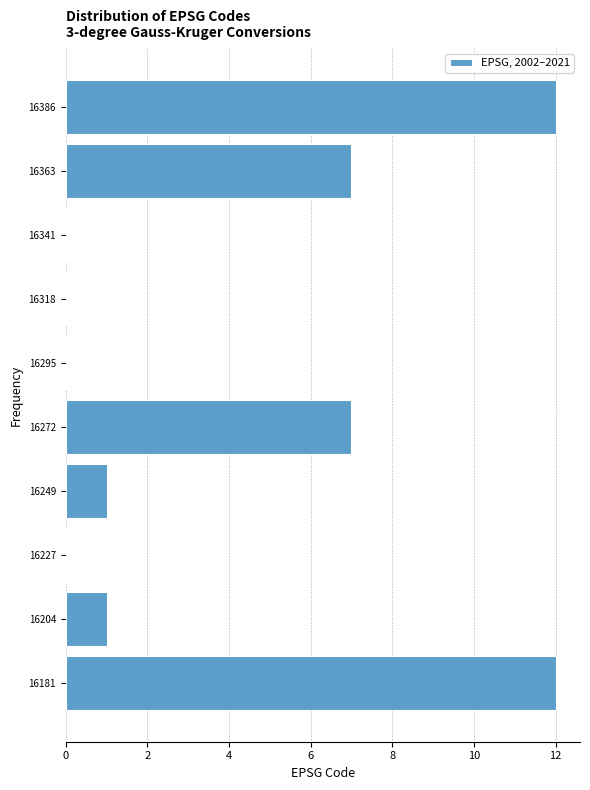

Reading bottom to top, list every bar in this chart as the range it spans on the y-axis followed by its length. Neither the bar edges nor the lengths are printed on the chart, so give them approximately, as read against the axes.

16170 to 16195: 12
16195 to 16215: 1
16215 to 16240: 0
16240 to 16260: 1
16260 to 16285: 7
16285 to 16305: 0
16305 to 16330: 0
16330 to 16350: 0
16350 to 16375: 7
16375 to 16400: 12